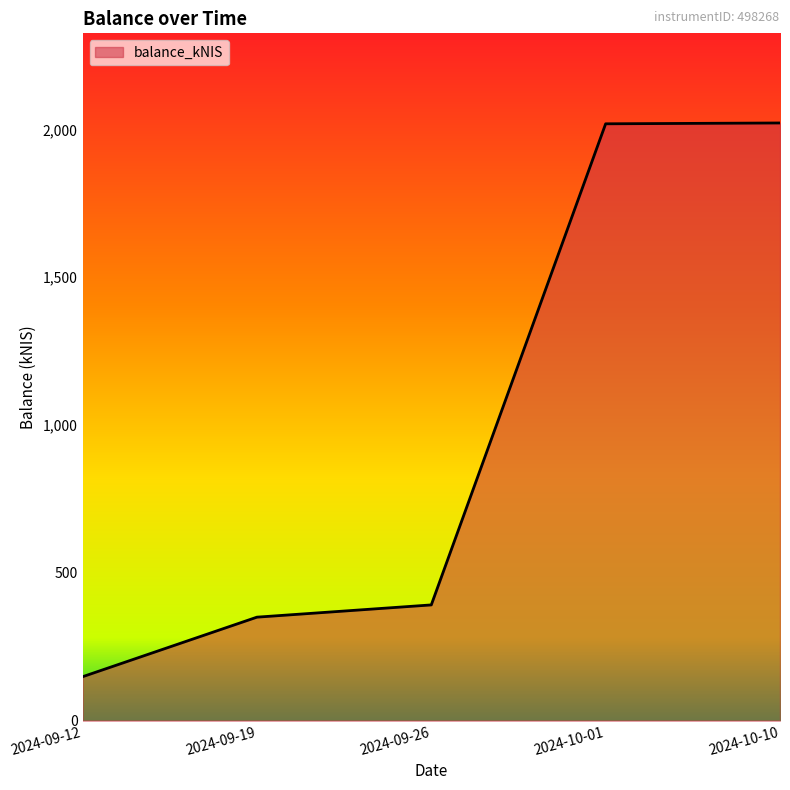

What is the change in value from 2024-09-12 to 2024-09-26?

+243.0